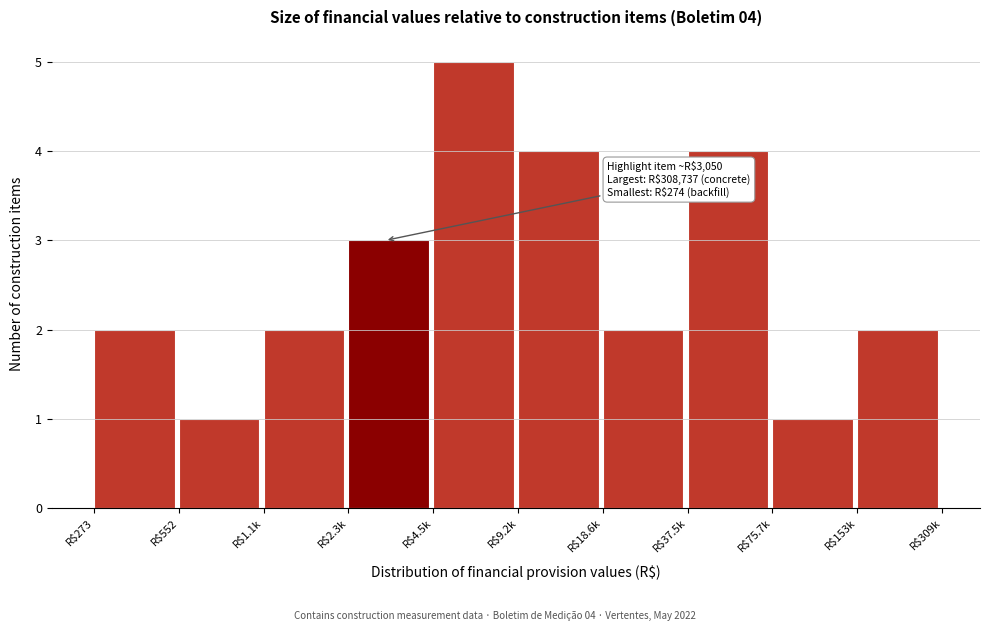

Reading left to right, transcribe all the data shown in this chart.

2	1	2	3	5	4	2	4	1	2